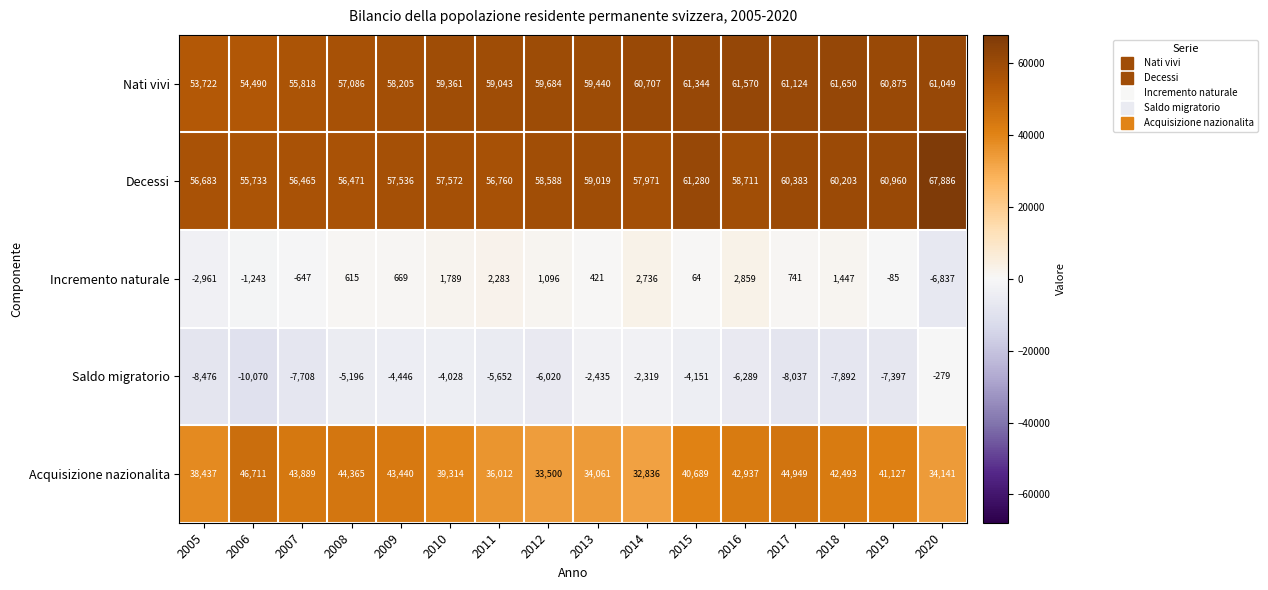

What is the greatest value displayed?

67886